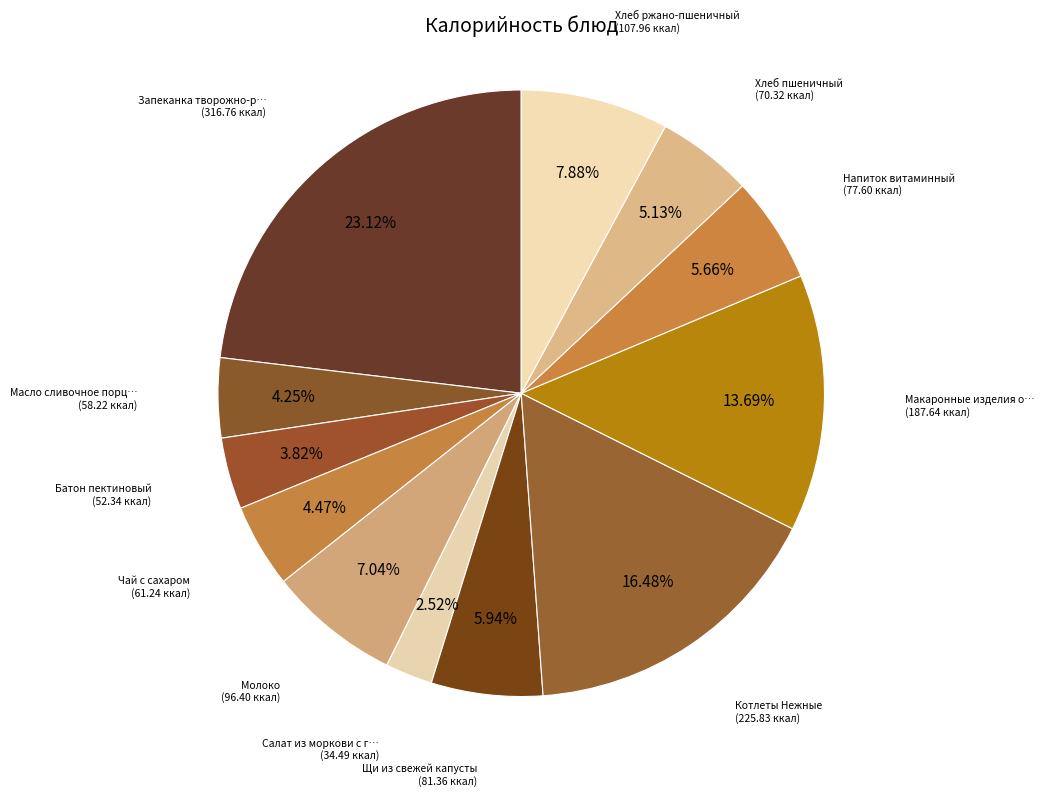

How many segments does this pie chart have?

12